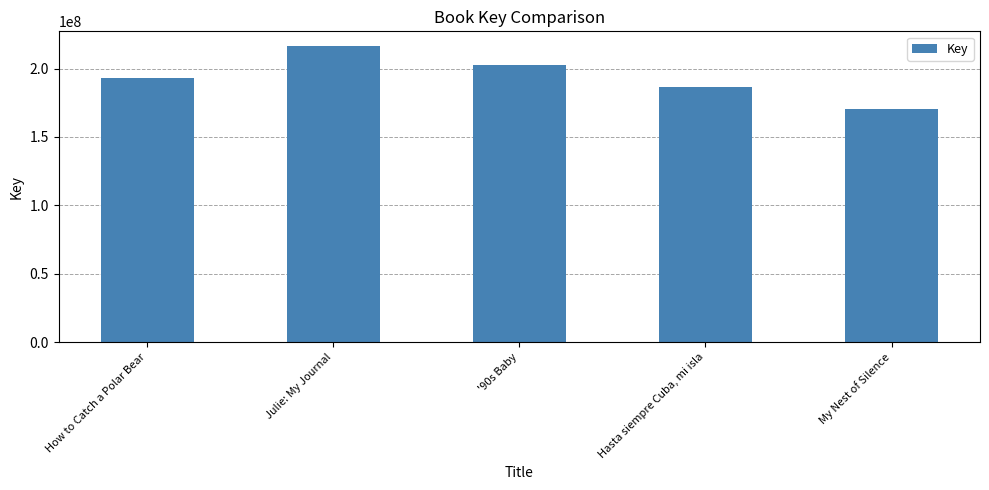

What is the difference between the second highest and second lowest values?

15798476